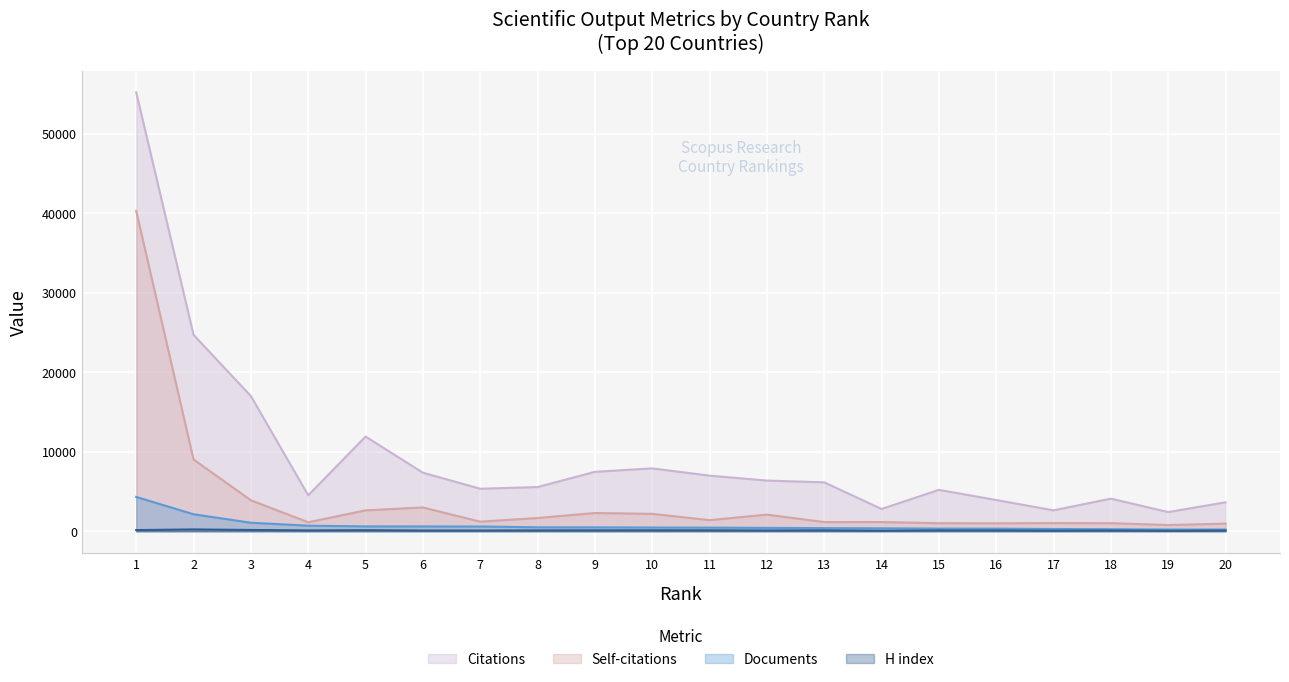

Where is the first local maximum for Self-citations?

6